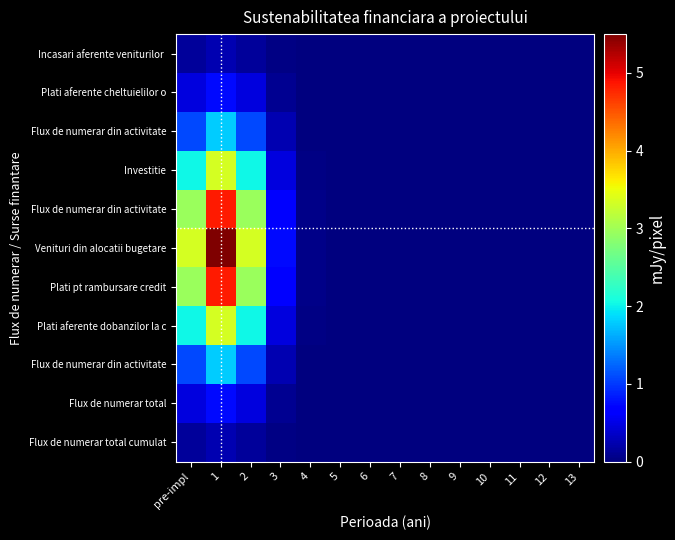

Which has a higher value, 9 or 7?

7